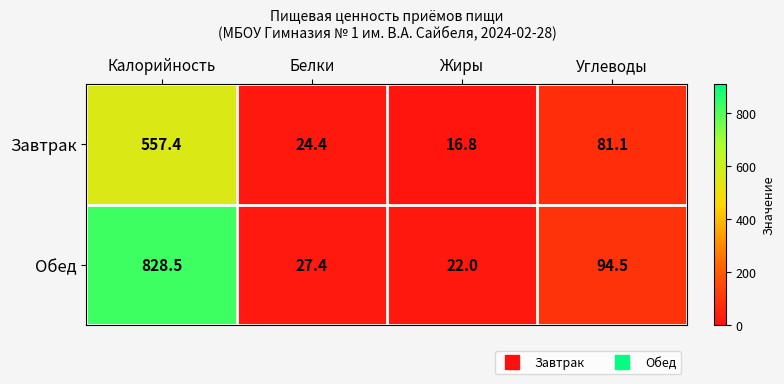

Which series has the largest range (max minus min)?

Обед